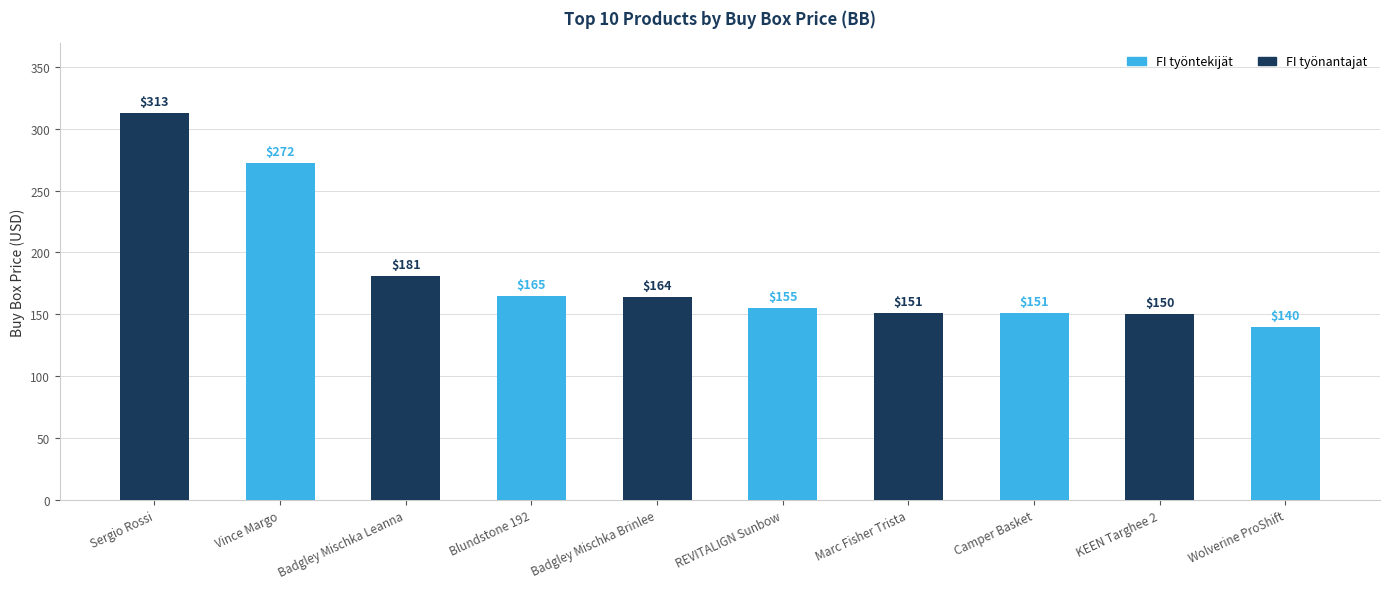

Rank the categories by FI työntekijät value from highest to lowest.

Sergio Rossi, Badgley Mischka Leanna, Badgley Mischka Brinlee, Marc Fisher Trista, KEEN Targhee 2